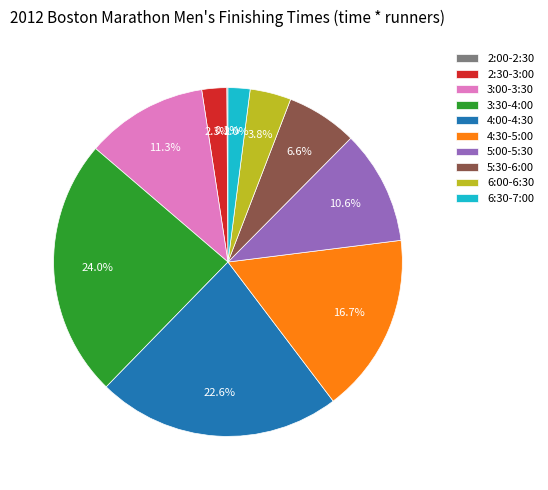

The 6:30-7:00 slice represents 13% of the pie. True or false?

False